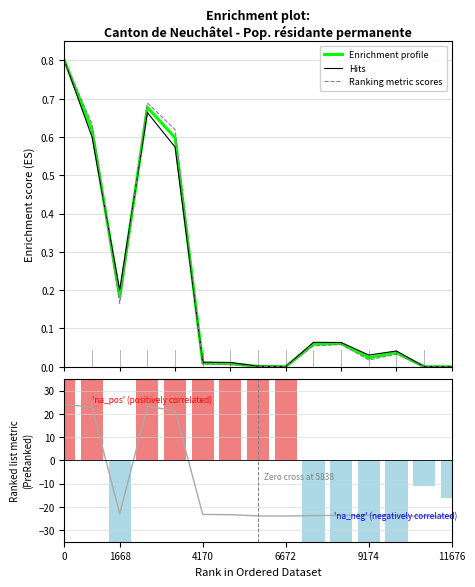

What is the highest value of the Ranking metric scores series?

0.8